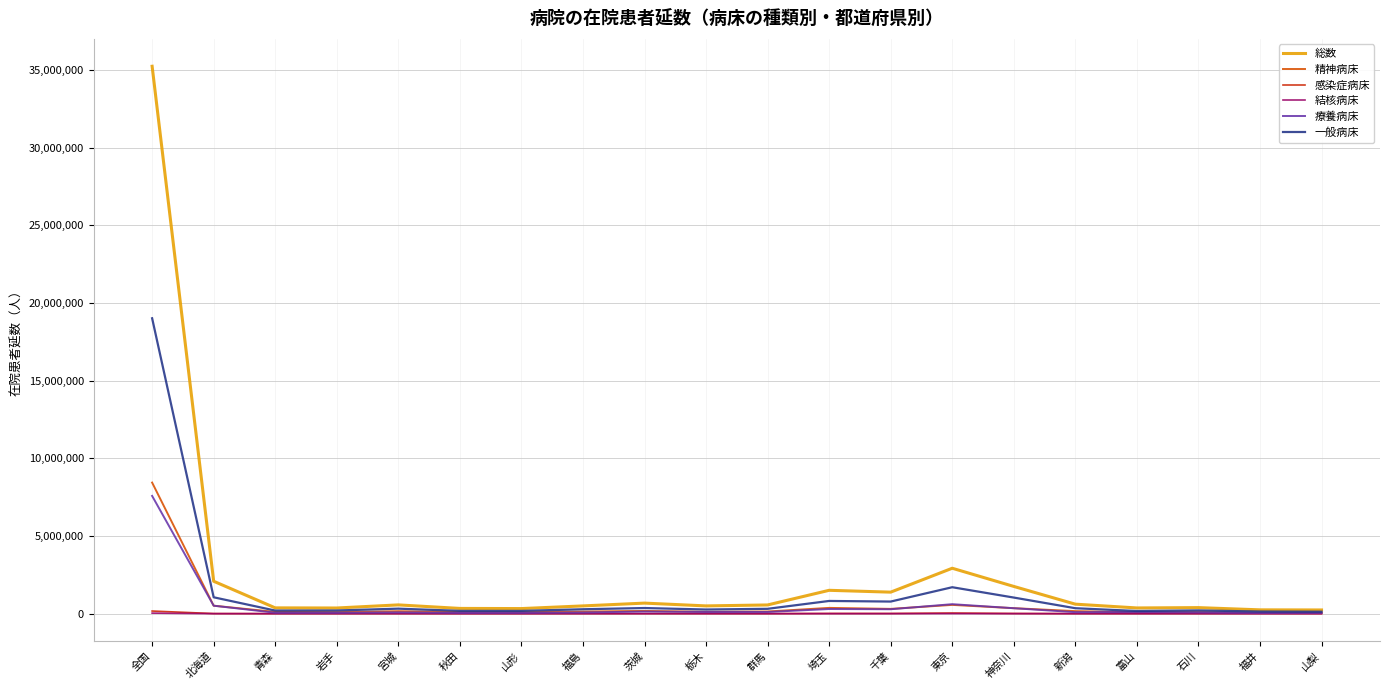

At which label is 療養病床 closest to 3814216?

東京